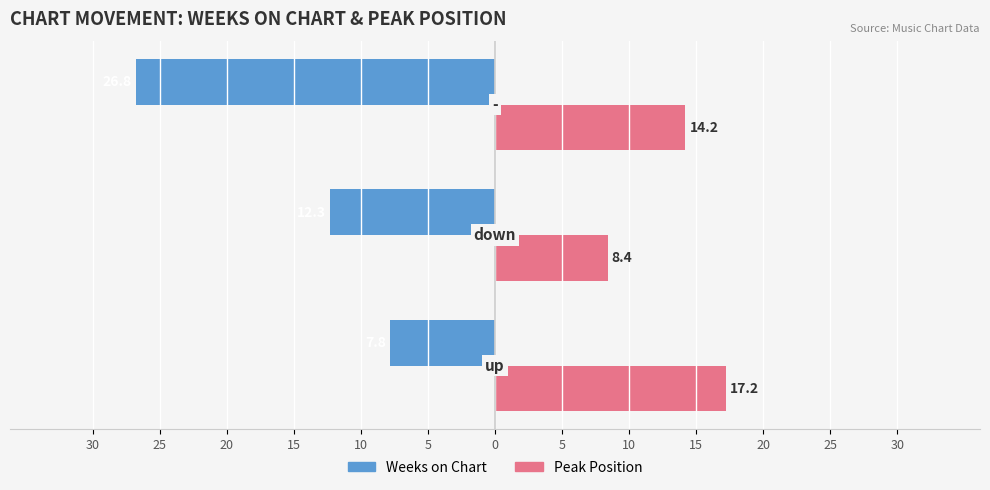

What is the minimum value shown in the chart?

-26.8